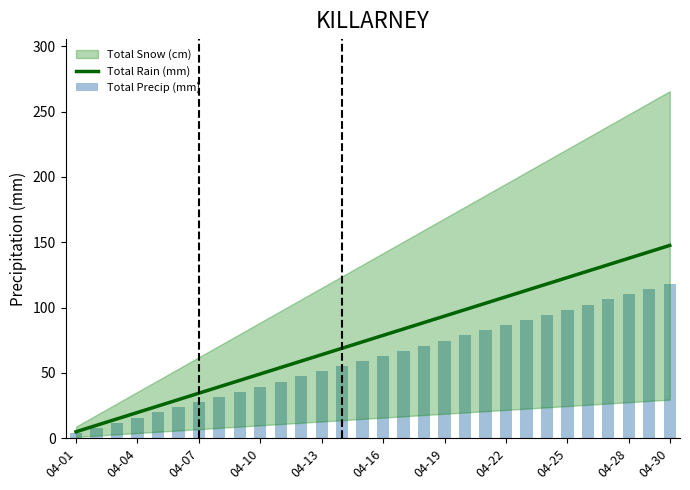

The Total Rain (mm) series shows 63.9 at 04-13. True or false?

True